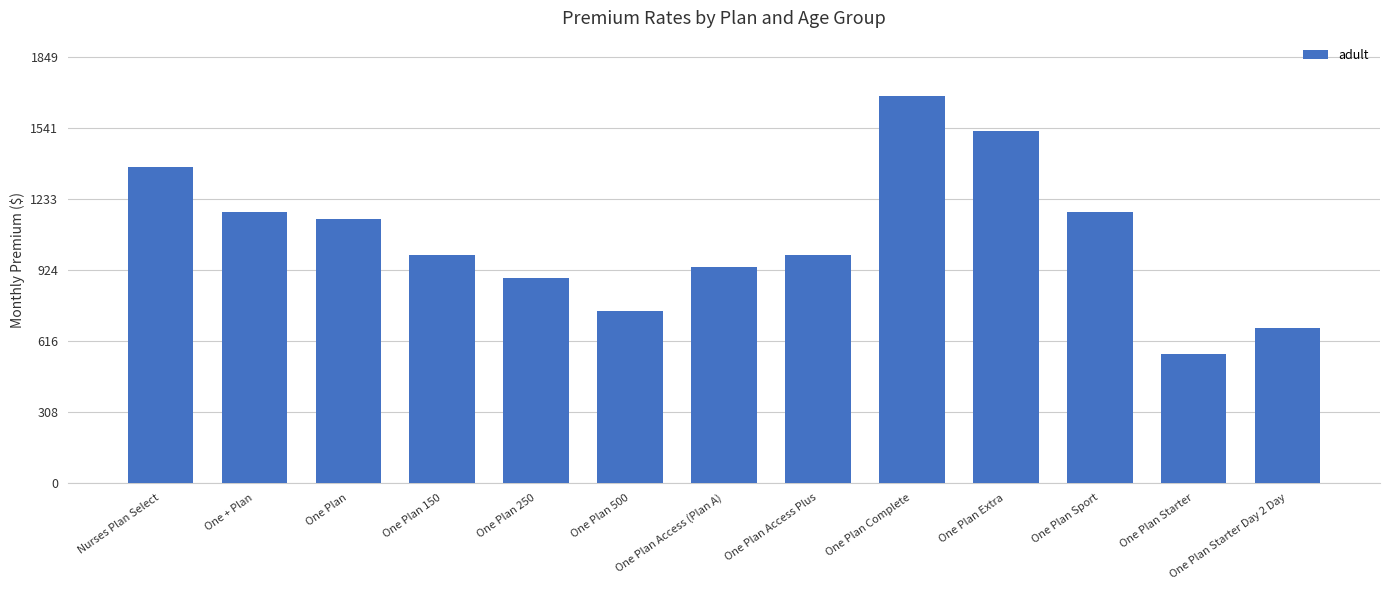

Is it true that the value at One Plan Access Plus is 284.7?

False